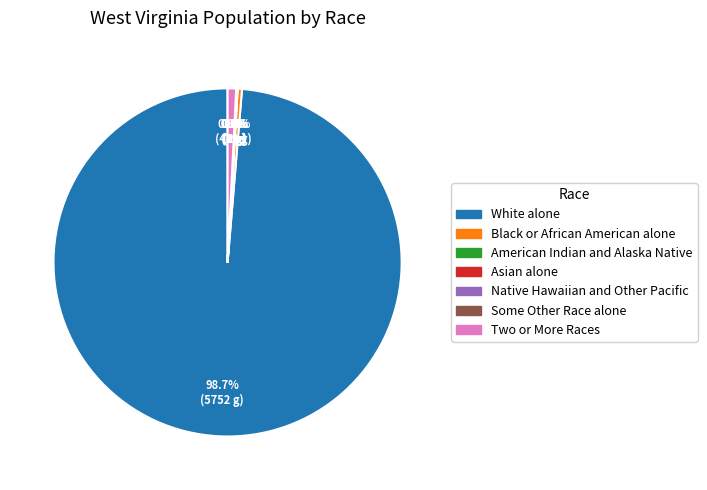

Does Two or More Races account for over 50% of the chart?

No